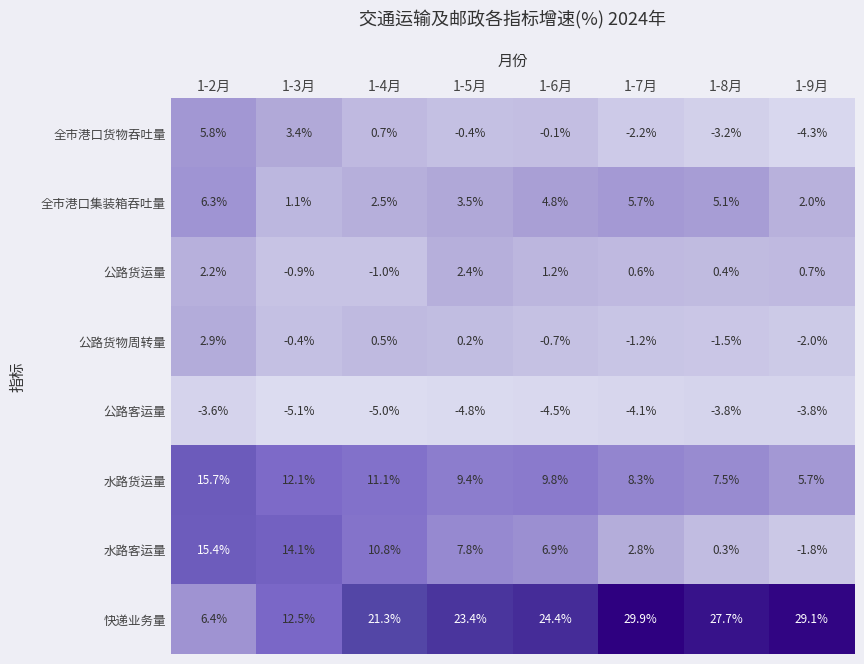

The value of 公路客运量 at 1-4月 is -6.9. True or false?

False